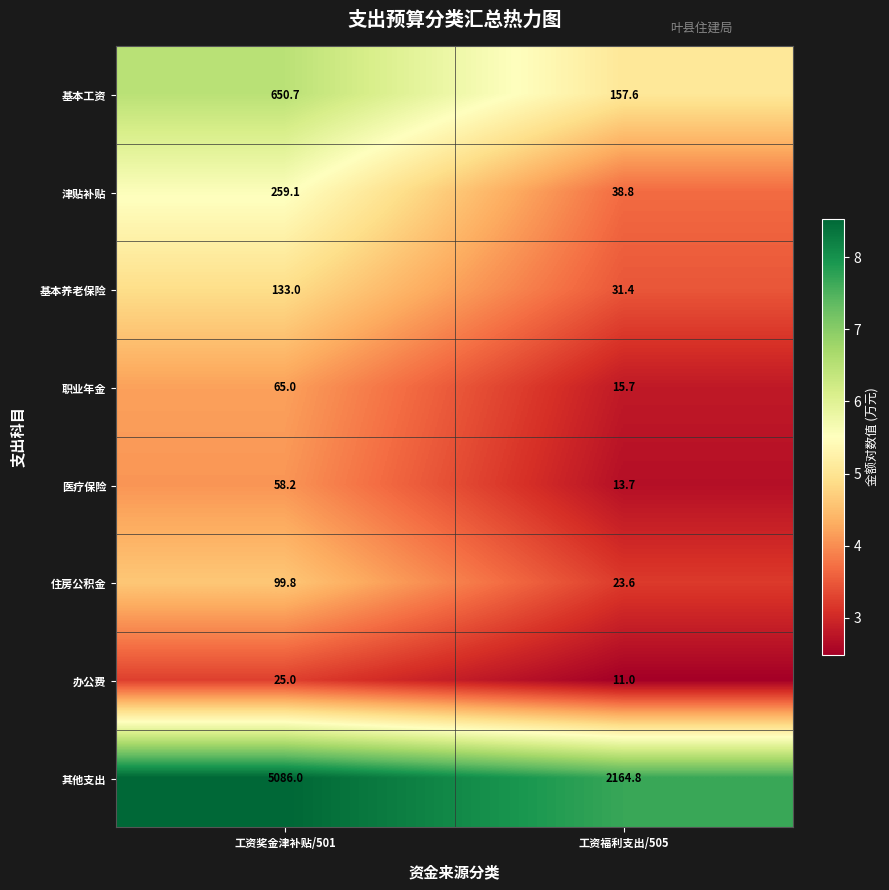

At which label is 其他支出 closest to 3625?

工资福利支出/505